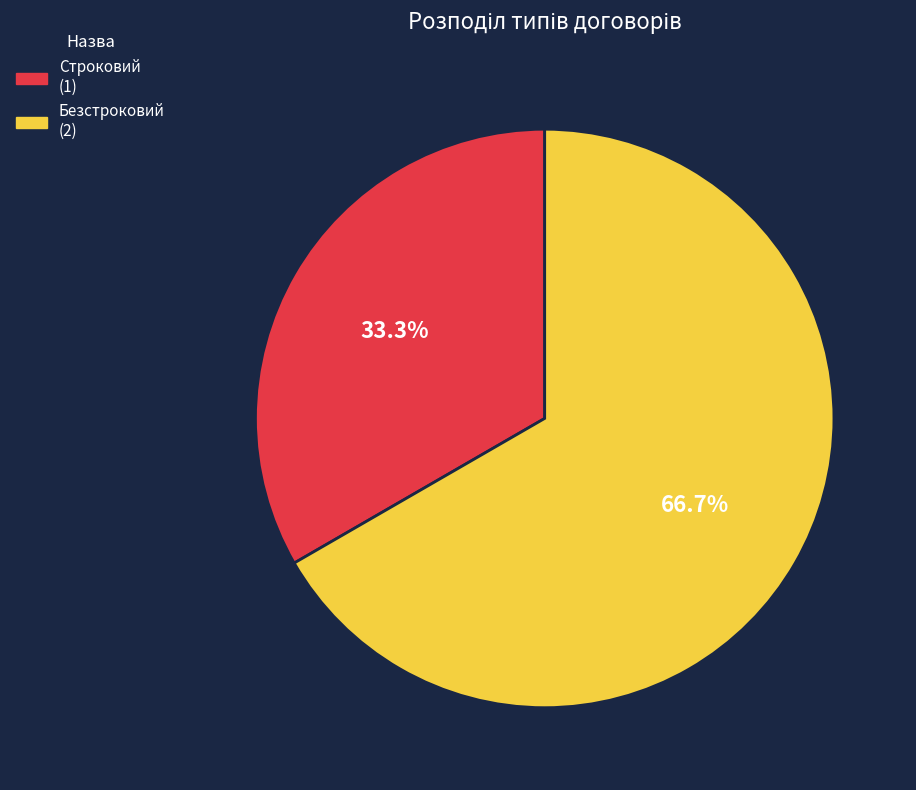

How many segments does this pie chart have?

2